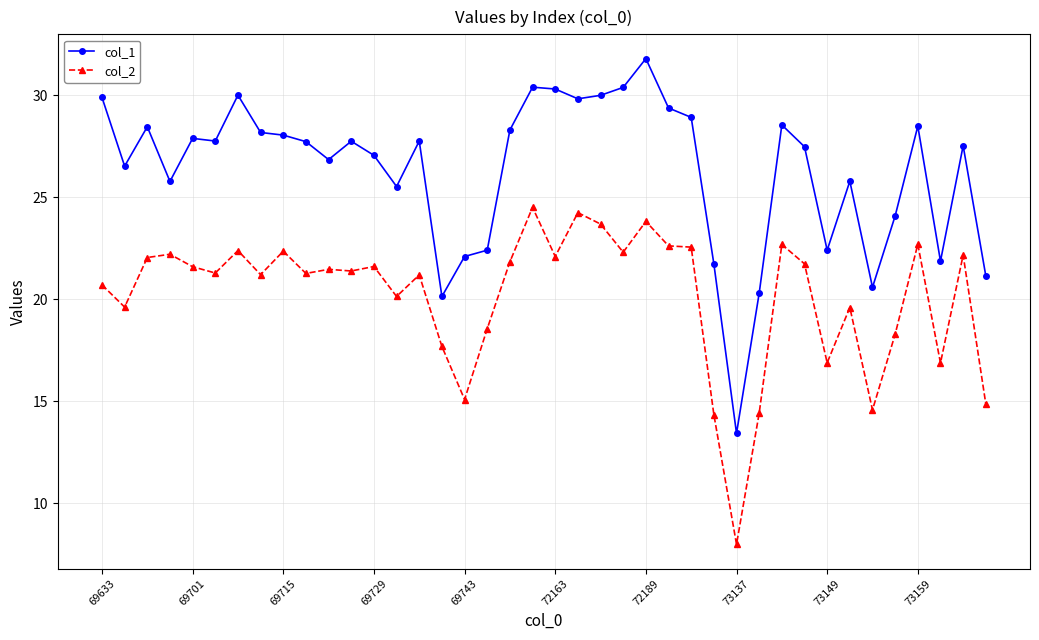

Which series has the largest range (max minus min)?

col_1